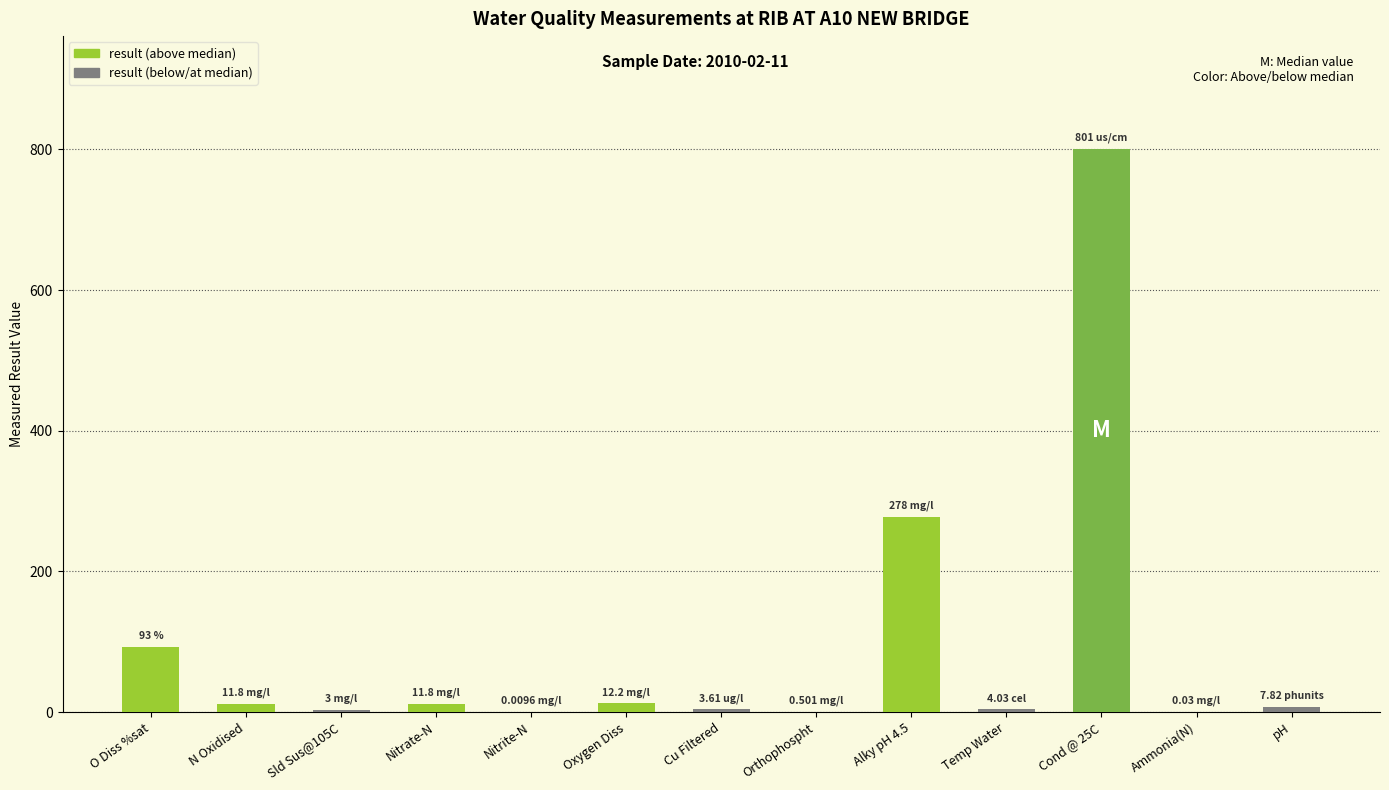

What is the sum of all values?

1226.8